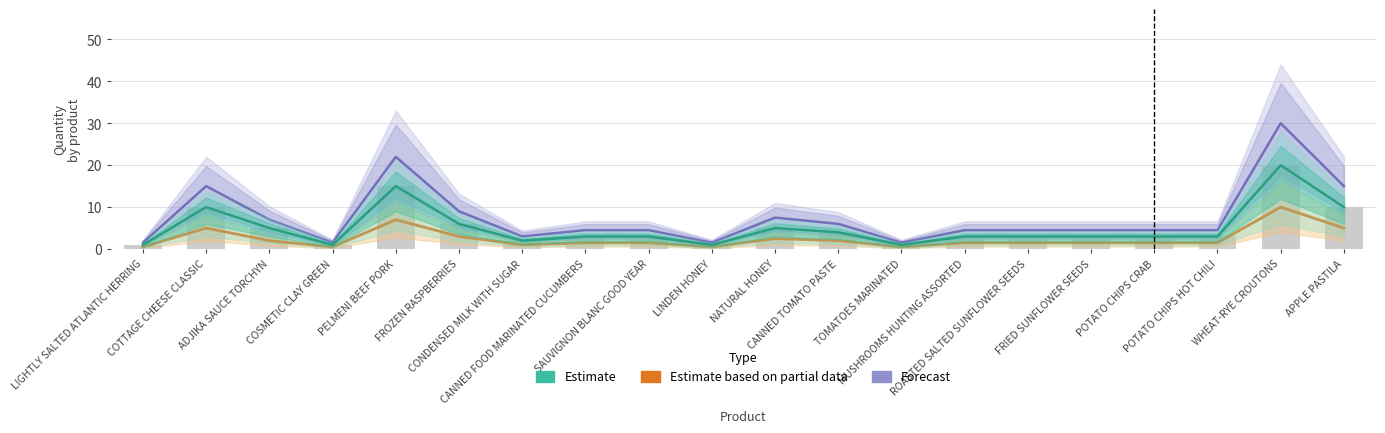

At which label is Estimate based on partial data closest to 5?

COTTAGE CHEESE CLASSIC